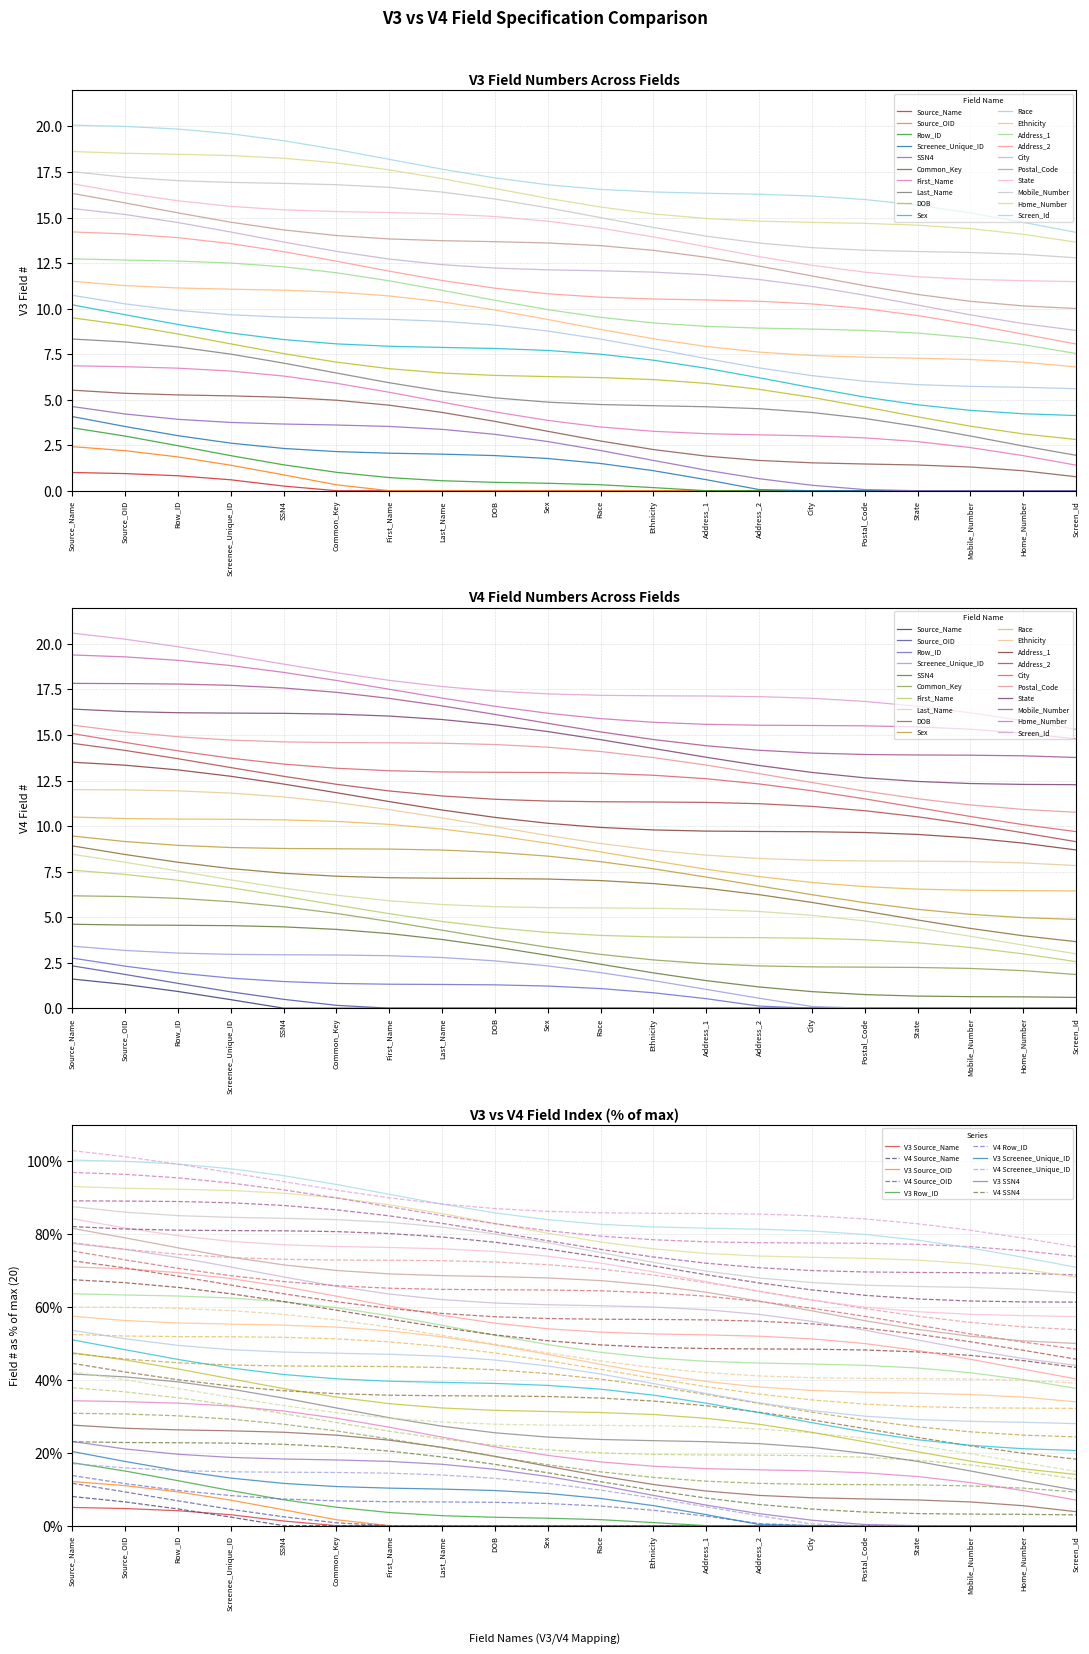

What is the label of the 17th point from the right?

Screenee_Unique_ID